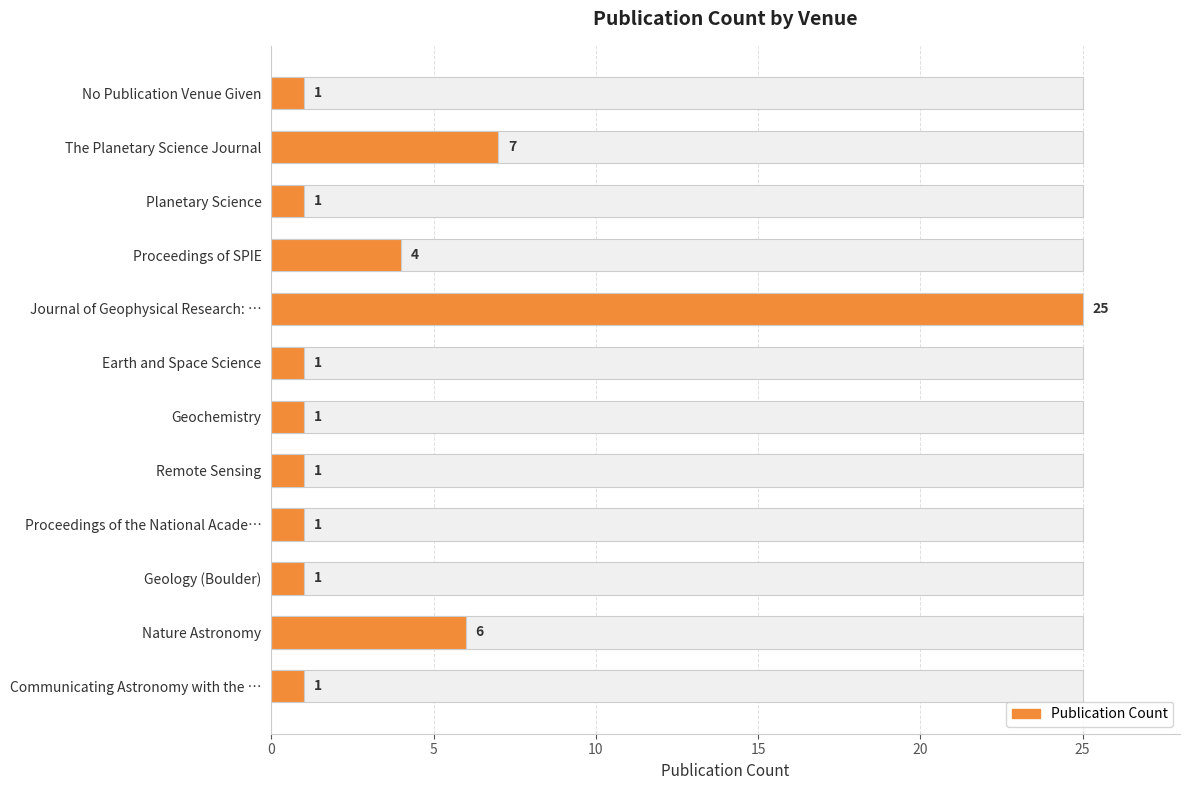

Is it true that the value at Geology (Boulder) is 0?

False